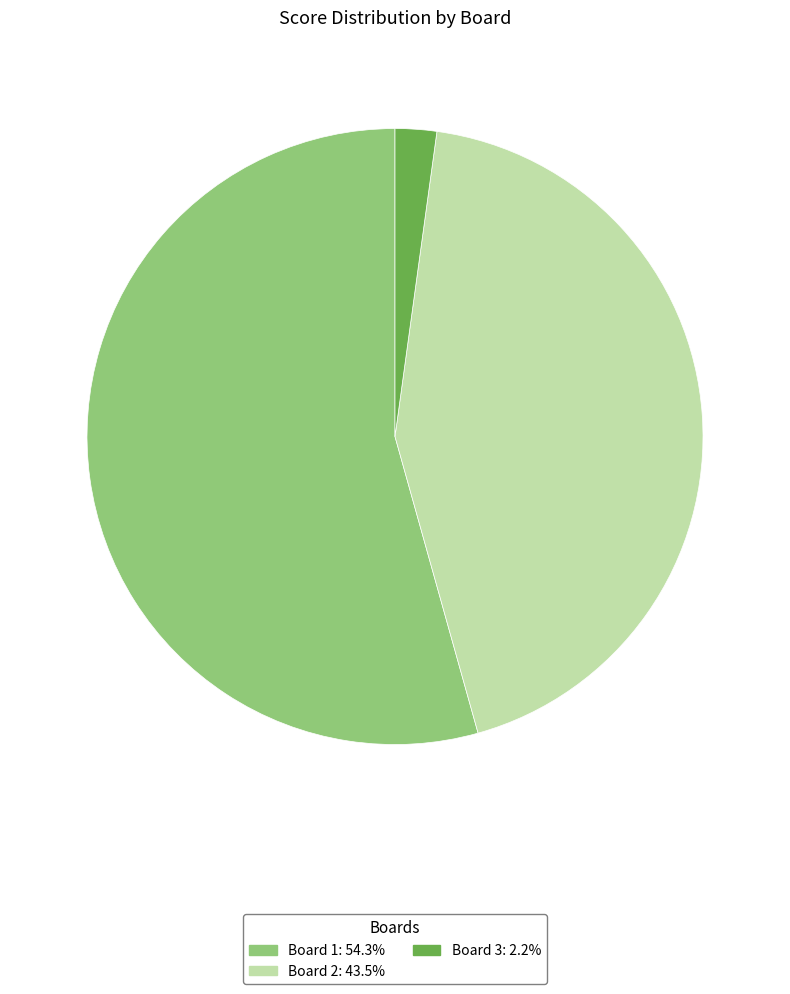

Is there a majority slice in this chart?

Yes